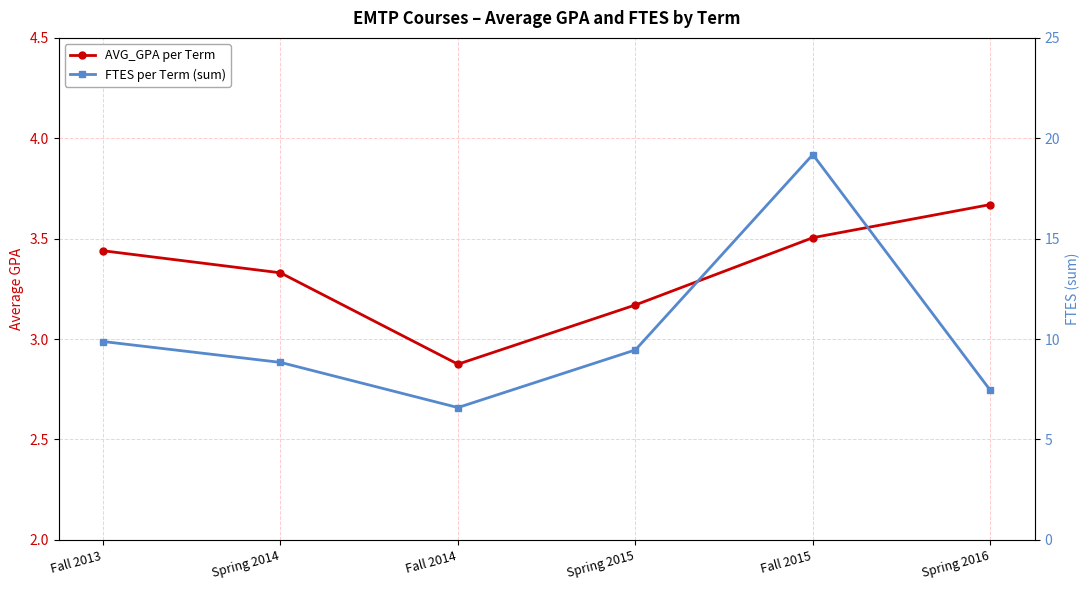

How many lines are shown in the chart?

2